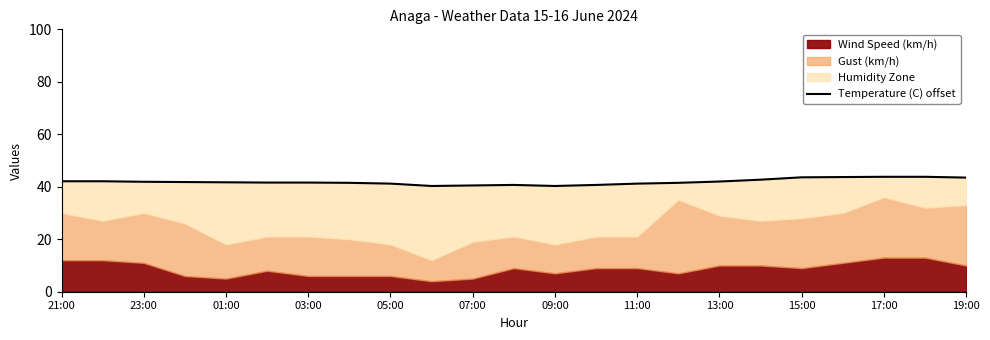

What is the sum of all values?

963.8